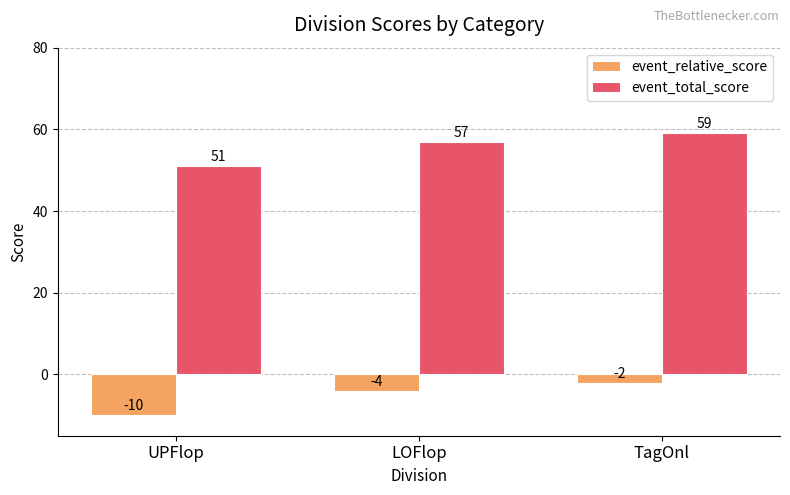

Rank the categories by event_relative_score value from highest to lowest.

TagOnl, LOFlop, UPFlop